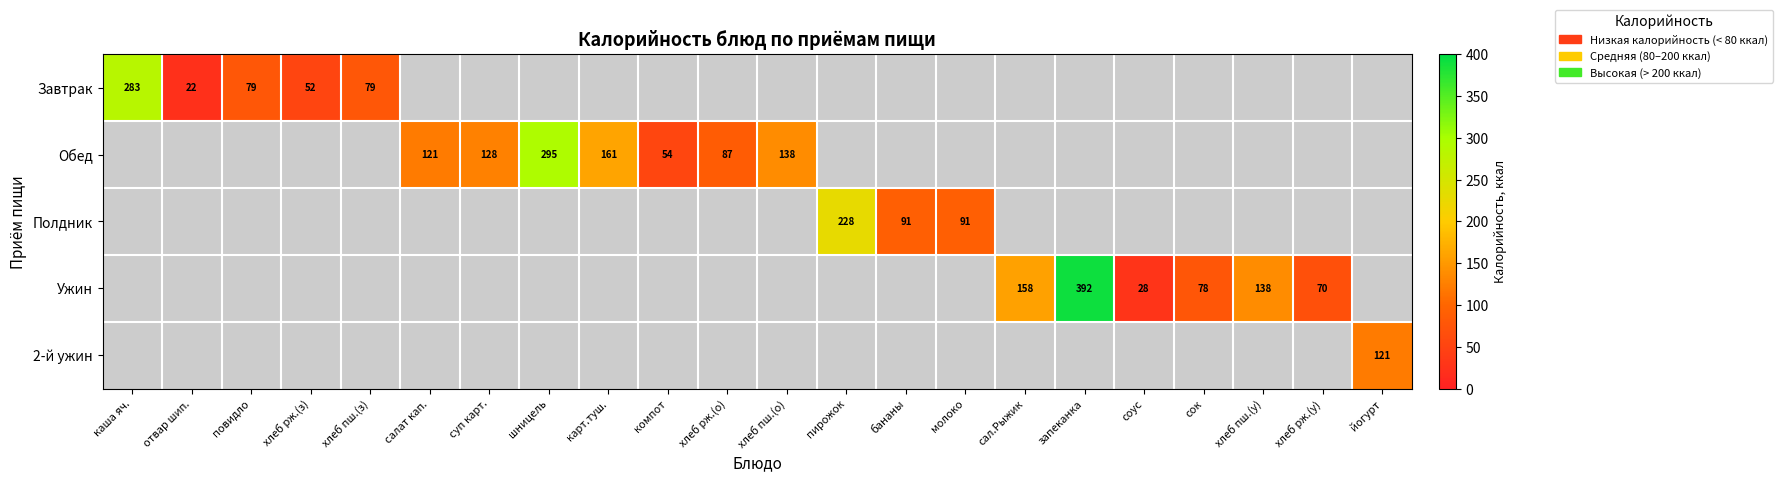

Which category has the highest value across all series?

запеканка